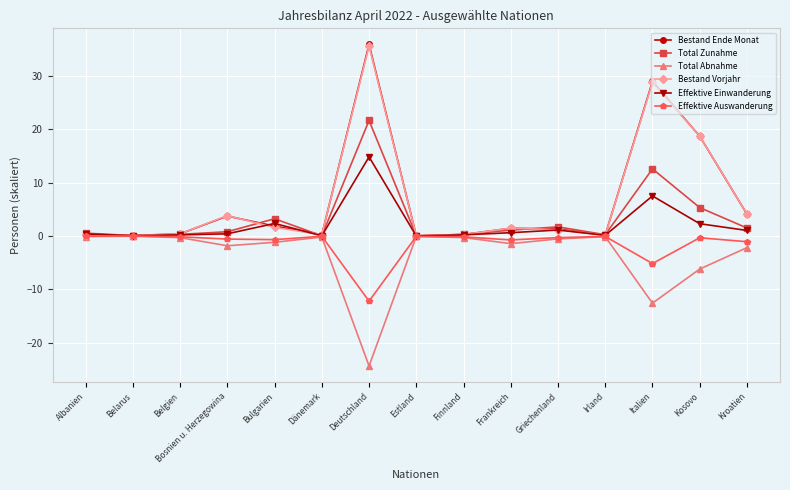

What are all the series names shown in the legend?

Bestand Ende Monat, Total Zunahme, Total Abnahme, Bestand Vorjahr, Effektive Einwanderung, Effektive Auswanderung